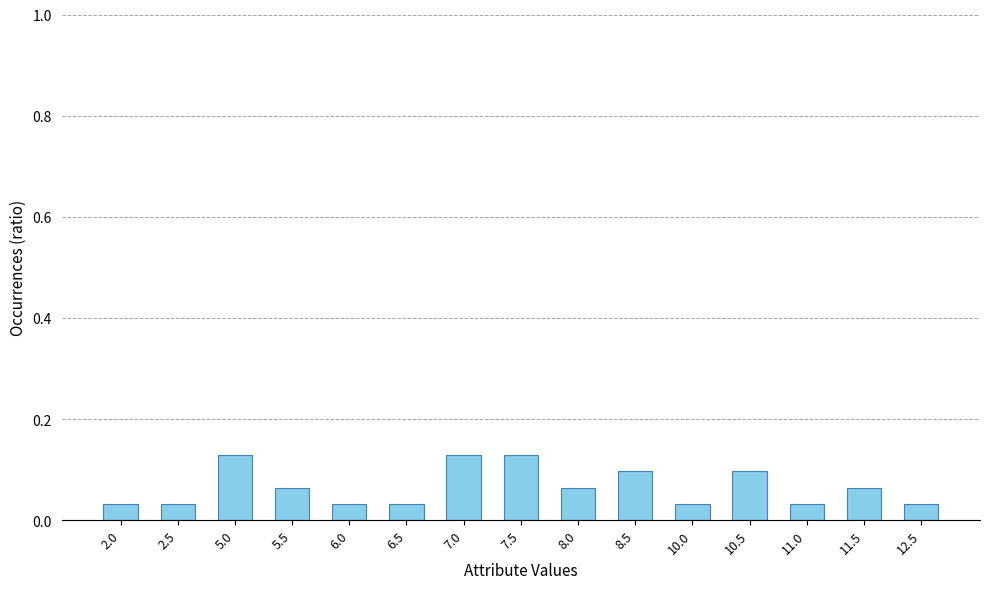

Is it true that the value at 10.5 is 0.1?

True